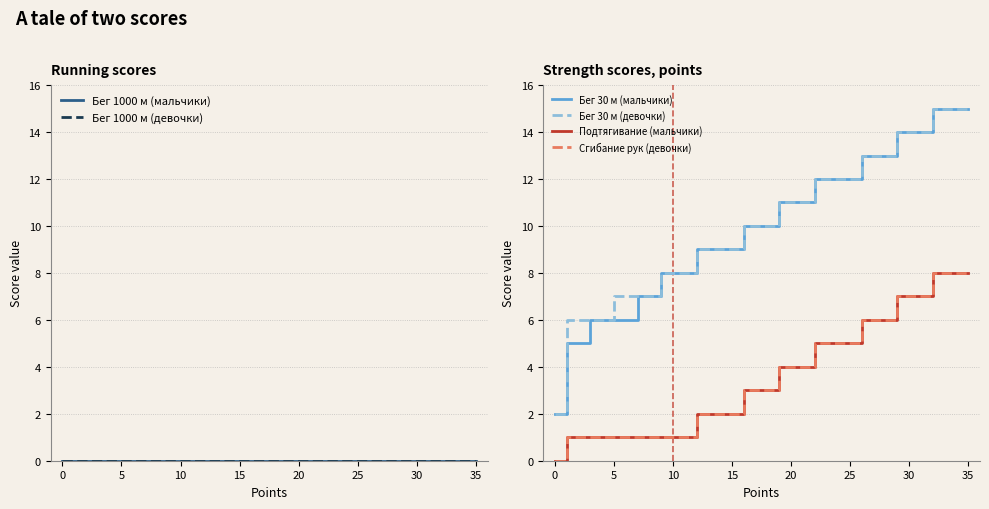

Which series changed the most between 26 and 30?

Бег 30 м (мальчики)